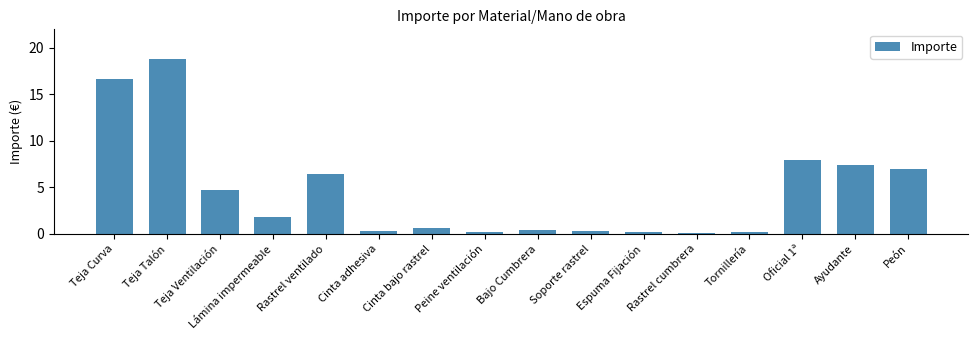

How many series are shown in this chart?

1